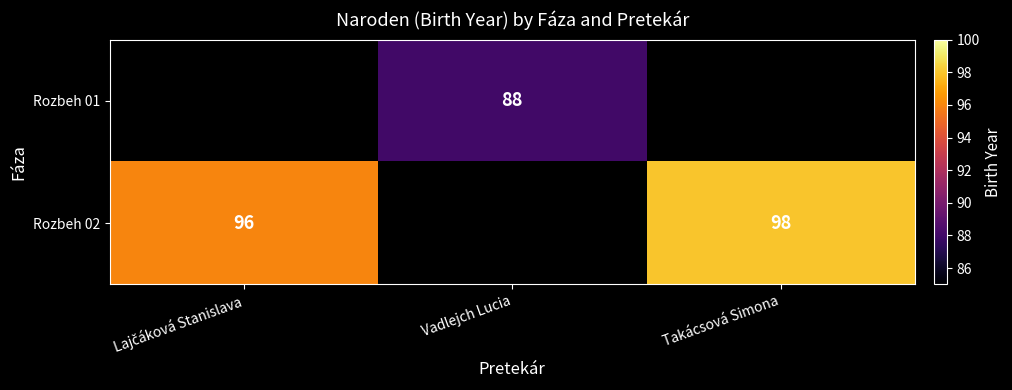

Which has a higher value, Vadlejch Lucia or Lajčáková Stanislava?

Lajčáková Stanislava